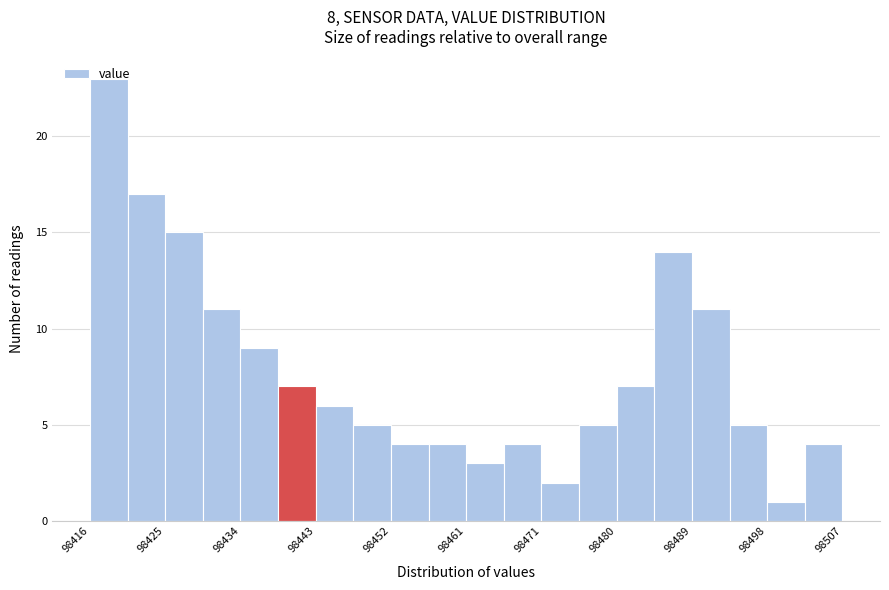

Reading left to right, transcribe this chart: for each bar, give the range it covers on the x-axis and its height. Neither the bar edges nor the heights are printed on the chart, so give them approximately, as read against the axes.

98416 to 98420: 23
98420 to 98425: 17
98425 to 98429: 15
98429 to 98434: 11
98434 to 98439: 9
98439 to 98443: 7
98443 to 98448: 6
98448 to 98452: 5
98452 to 98457: 4
98457 to 98461: 4
98461 to 98466: 3
98466 to 98471: 4
98471 to 98475: 2
98475 to 98480: 5
98480 to 98484: 7
98484 to 98489: 14
98489 to 98494: 11
98494 to 98498: 5
98498 to 98503: 1
98503 to 98507: 4